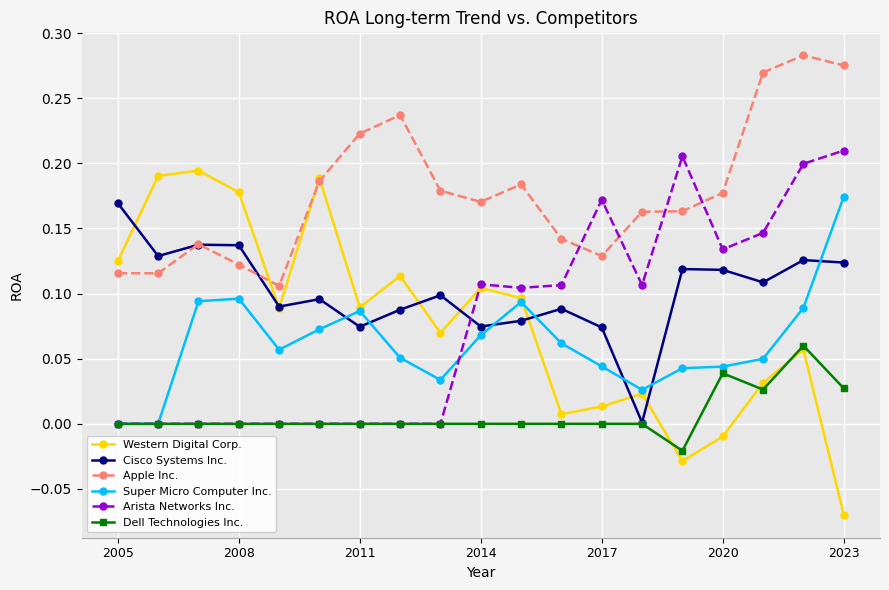

Which series has the largest range (max minus min)?

Western Digital Corp.